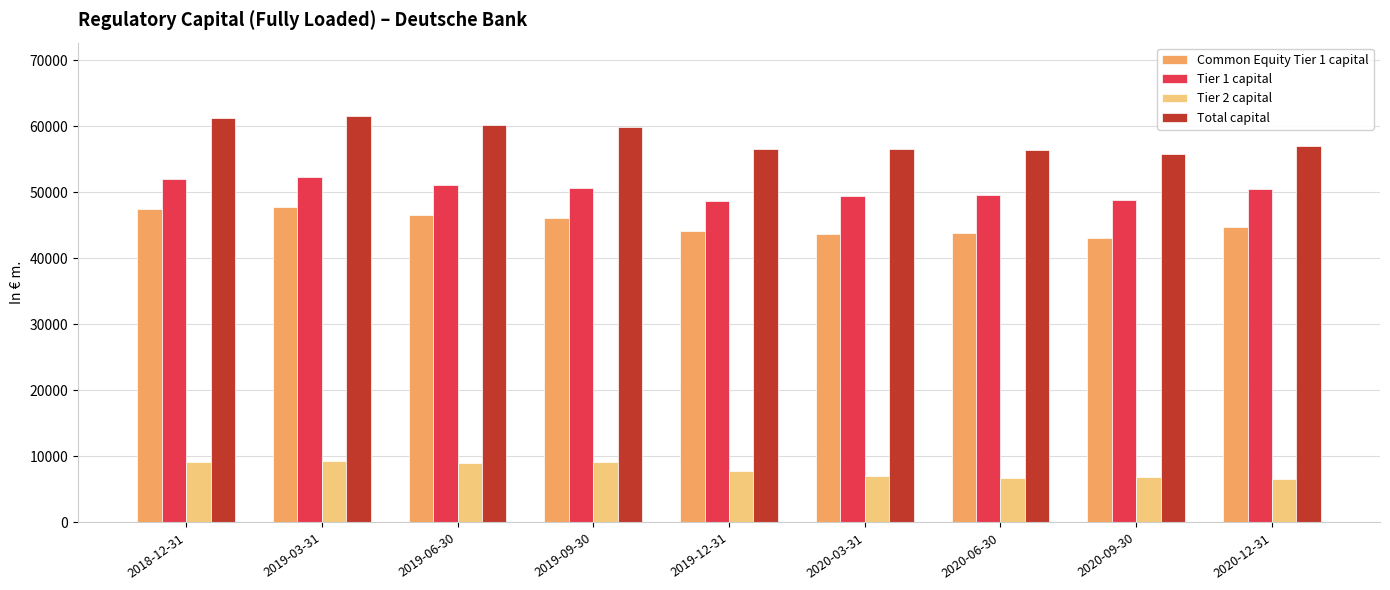

List the series in order of their peak value, lowest first.

Tier 2 capital, Common Equity Tier 1 capital, Tier 1 capital, Total capital